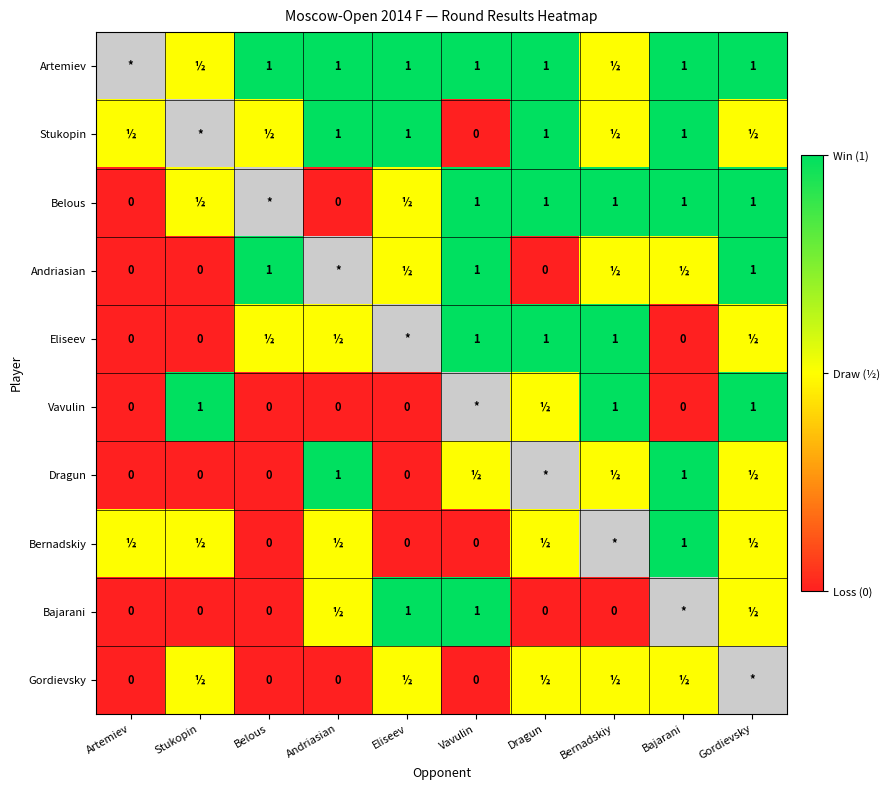

How many distinct data groups are displayed?

10